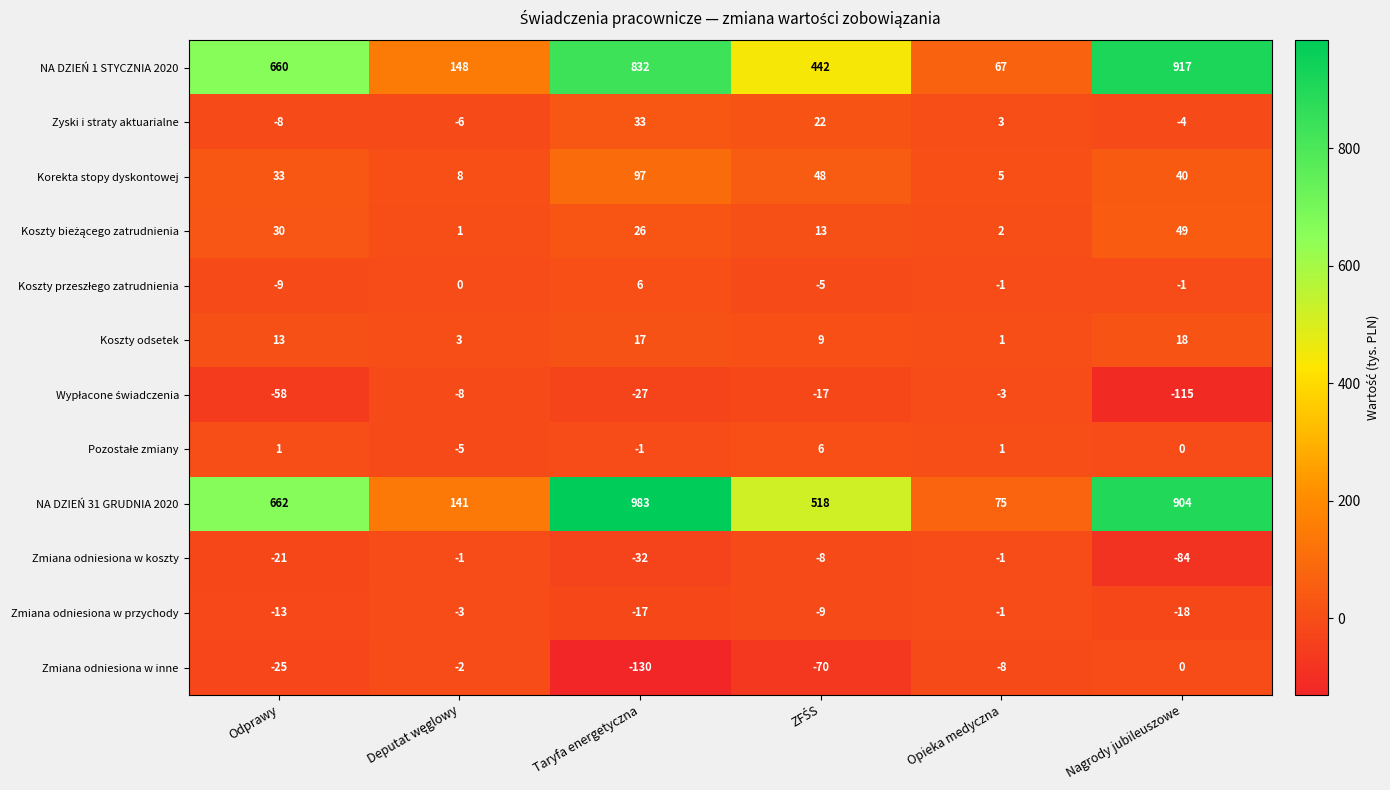

Which series has the largest total across all categories?

NA DZIEŃ 31 GRUDNIA 2020